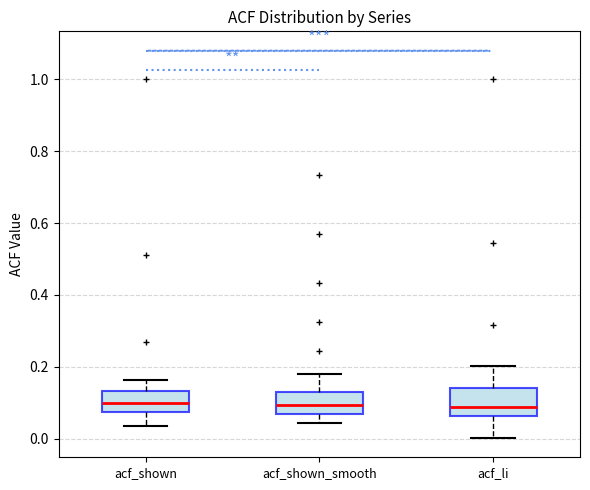

Where is the upper edge of the box for acf_li on the y-axis? The values are not printed on the chart, so give them approximately, as read against the axis.

0.14